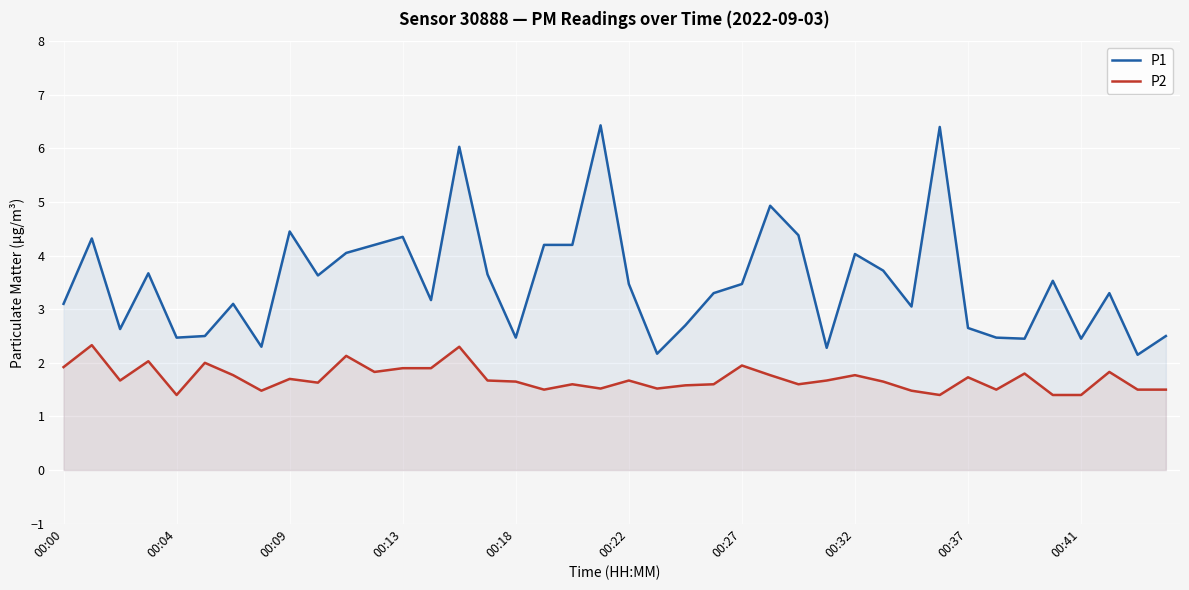

What is the lowest value of the P2 series?

1.4